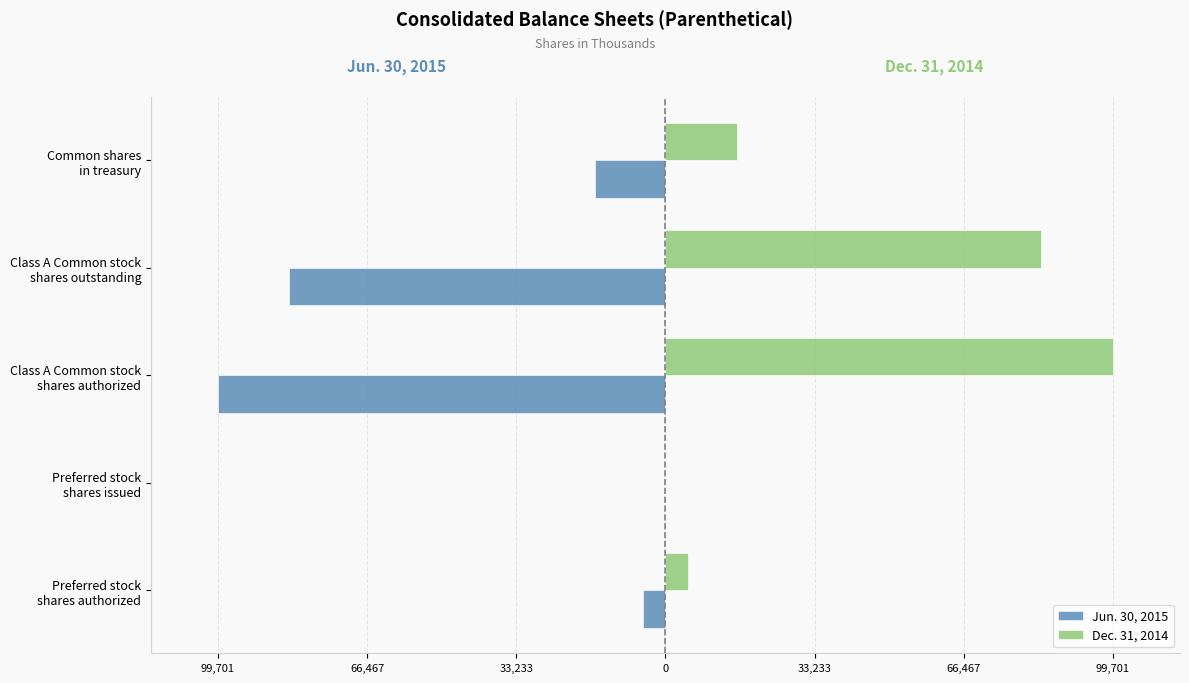

What are all the series names shown in the legend?

Jun. 30, 2015, Dec. 31, 2014